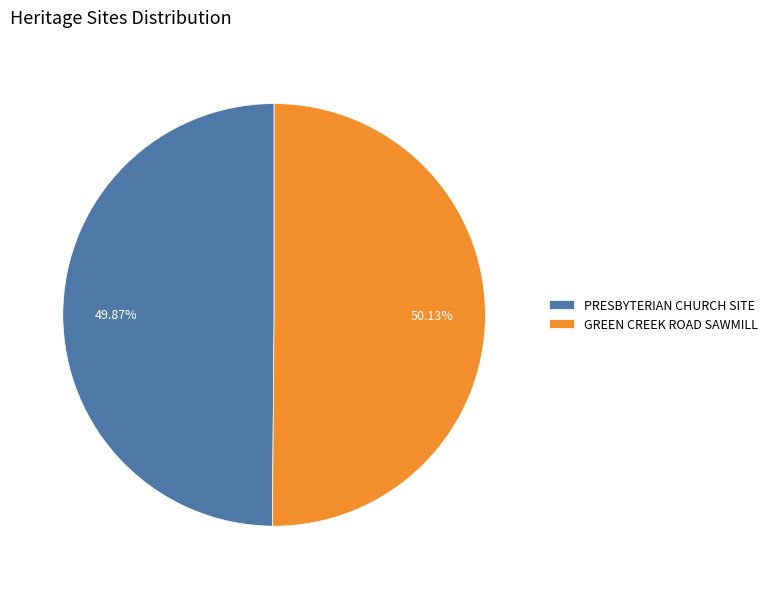

To the nearest percent, what portion does GREEN CREEK ROAD SAWMILL represent?

50%